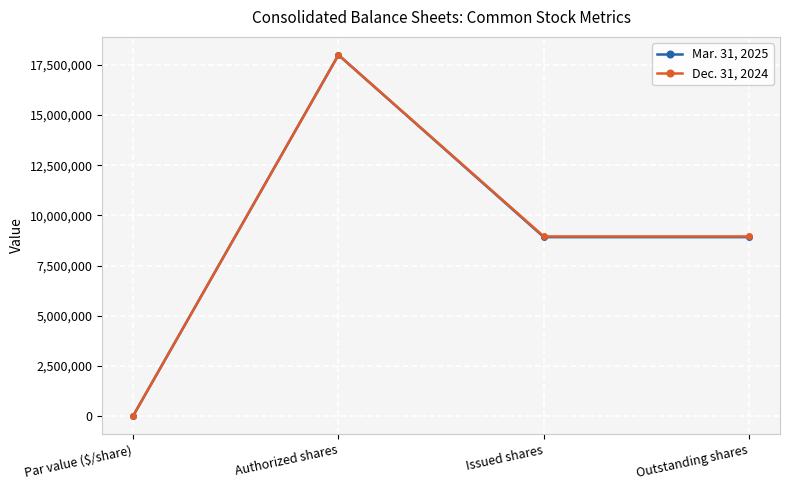

What is the spread (max minus min) of values at Outstanding shares?

33553